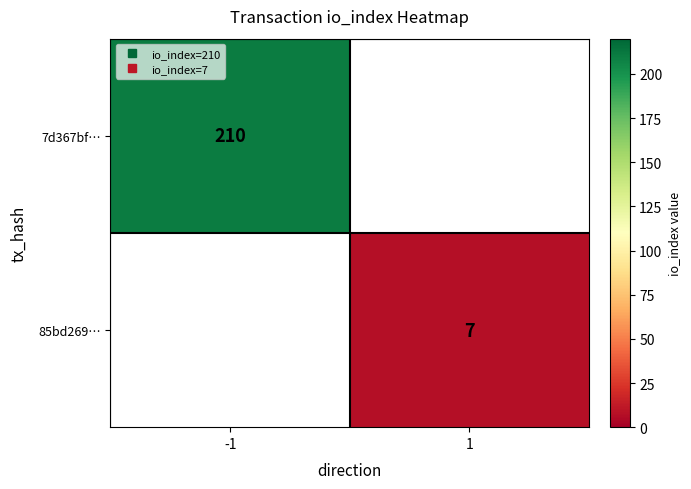

How many positive values does the 7d367bf… series have?

1